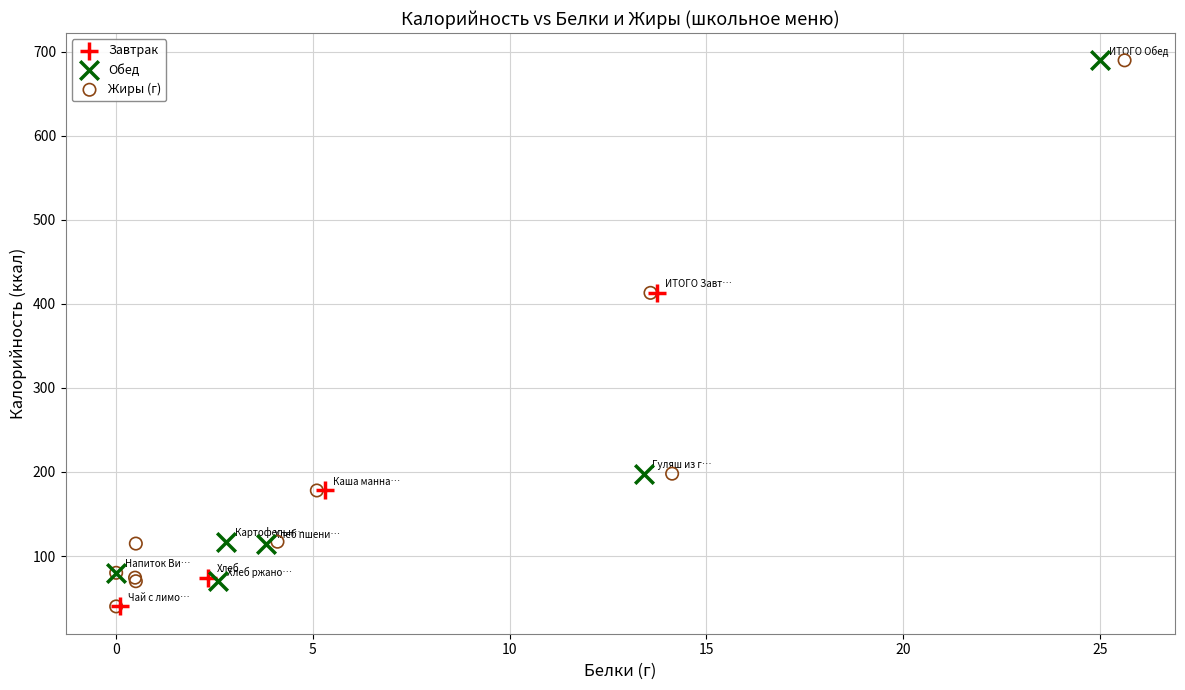

Which series has the widest spread of Y values?

Жиры (г)